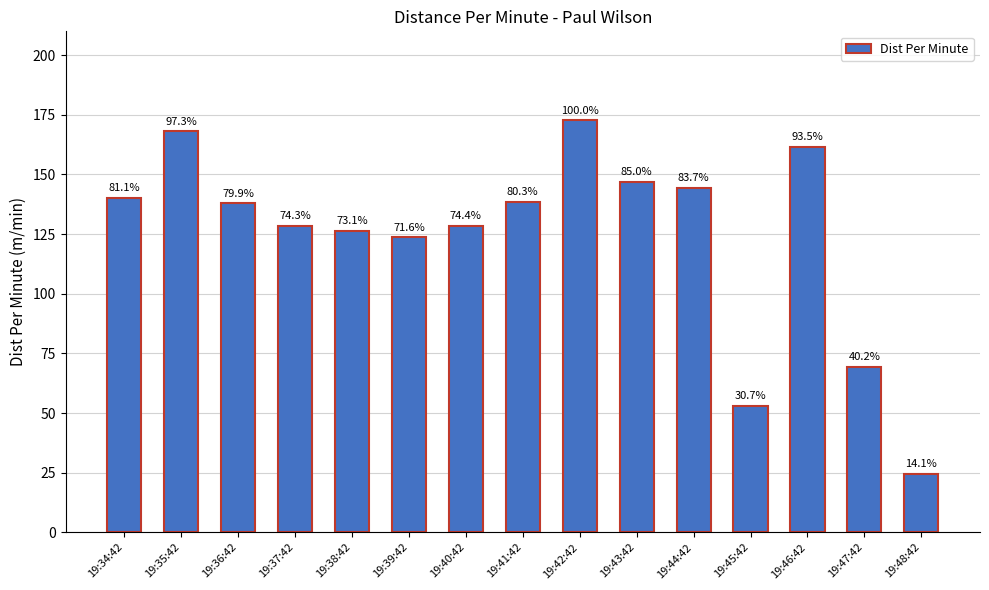

How many bars are there in total?

15